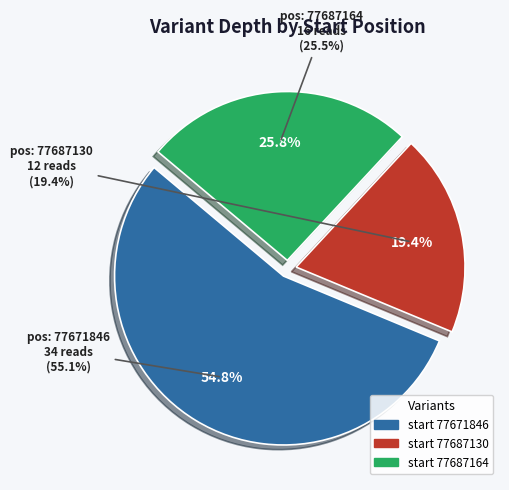

Rank the categories by value from lowest to highest.

77687130, 77687164, 77671846